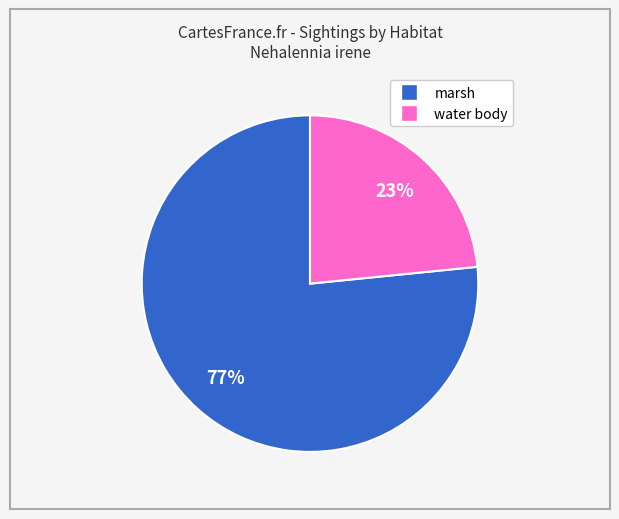

Does any single category account for the majority?

Yes